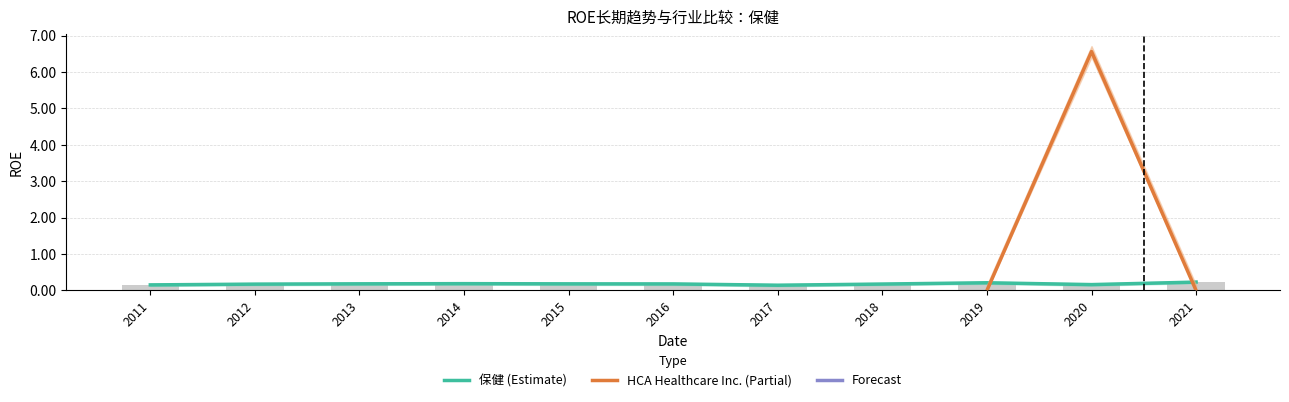

Between 2018 and 2017, which is larger?

2018